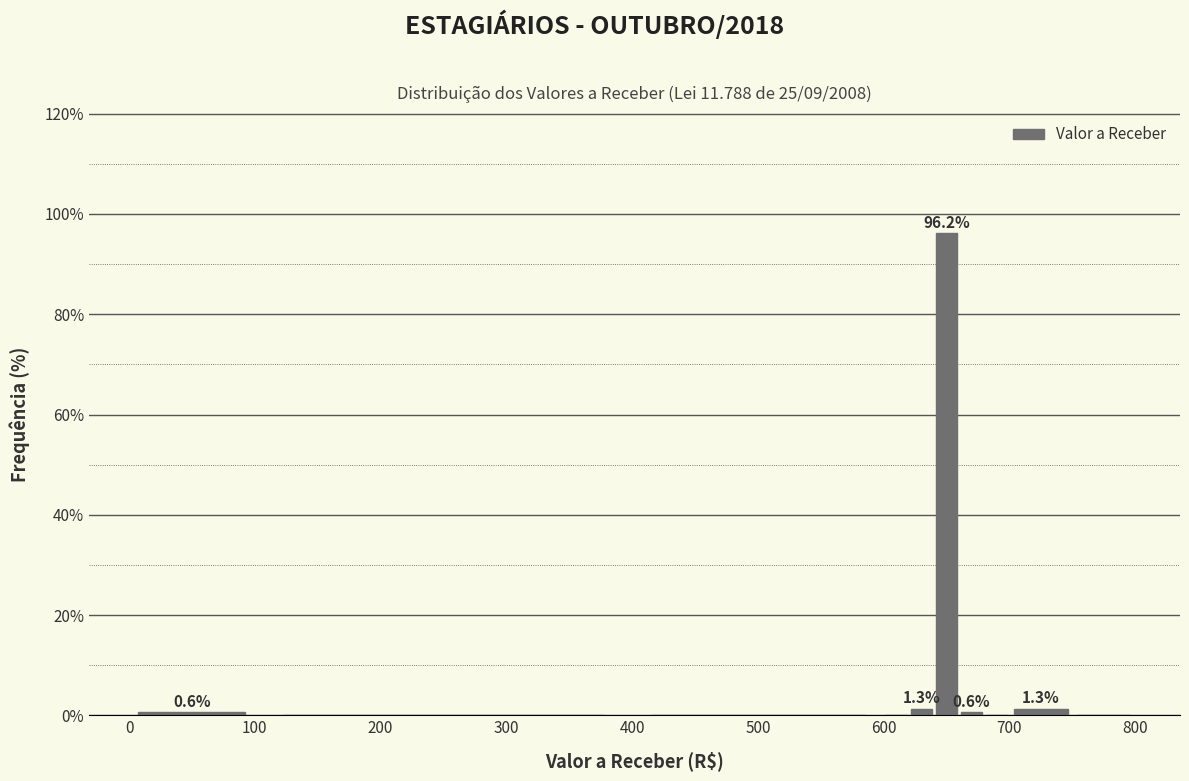

Around what value on the x-axis is the tallest bar? Give the approximate position of its centre, as read against the axis.

650